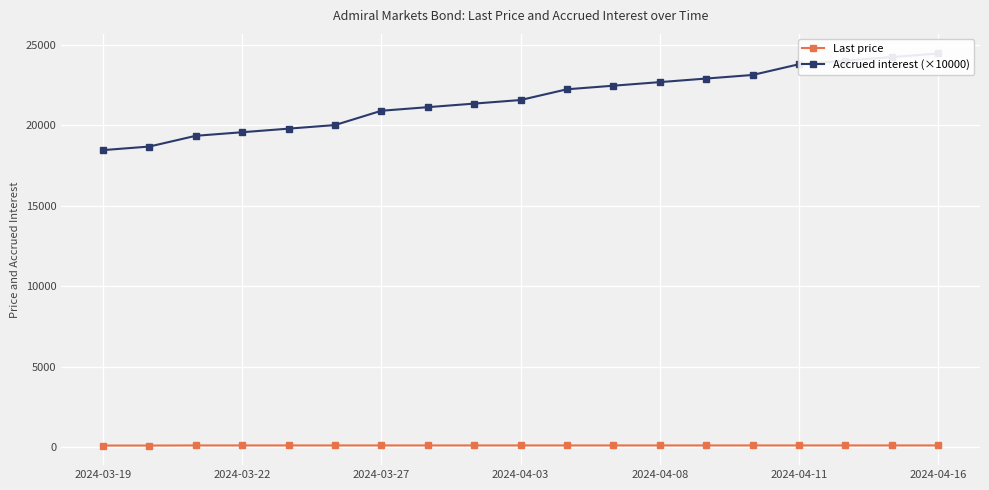

The value of Last price at 14 is 29.2. True or false?

False